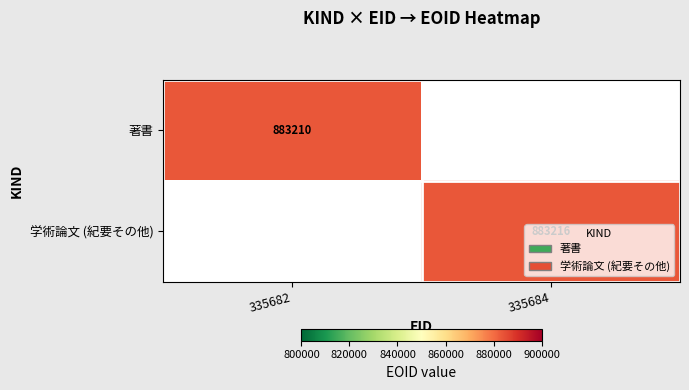

Is the value of 学術論文 (紀要その他) at 335684 greater than the value of 著書 at 335682?

Yes